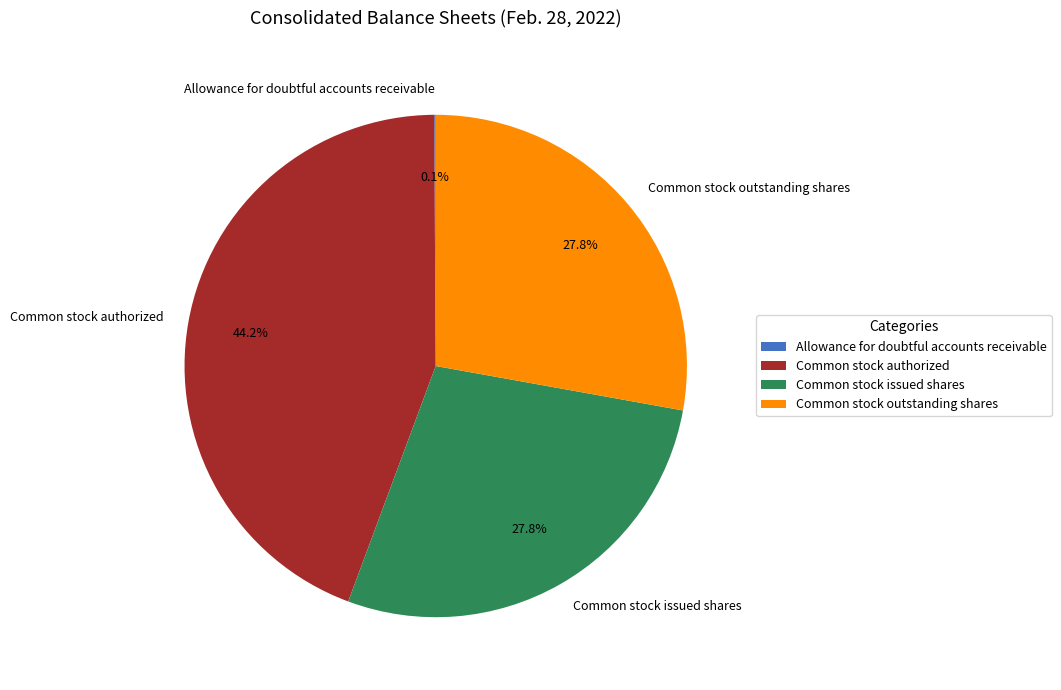

To the nearest percent, what portion does Common stock issued shares represent?

28%